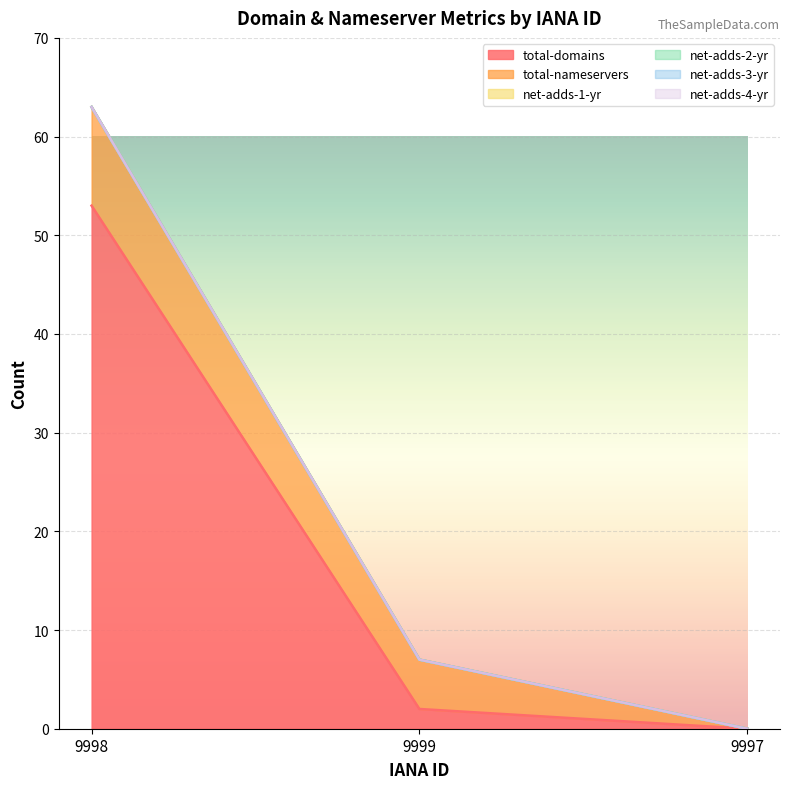

What is the greatest value displayed?

53